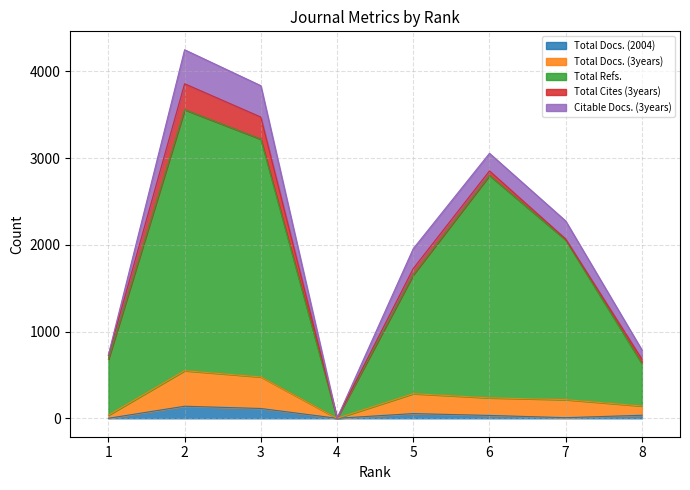

True or false: Total Docs. (3years) and Total Refs. cross at least once.

False